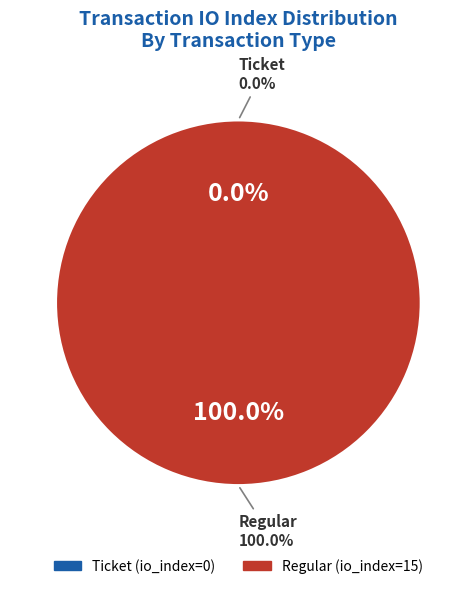

What percentage is NOT represented by Ticket (io_index=0)?

100.0%